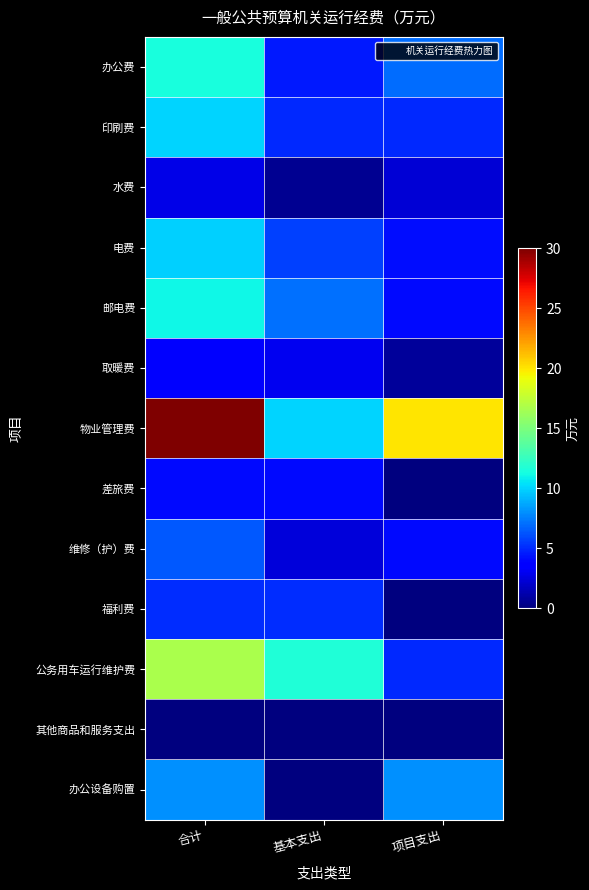

Which series changed the most between 合计 and 项目支出?

公务用车运行维护费